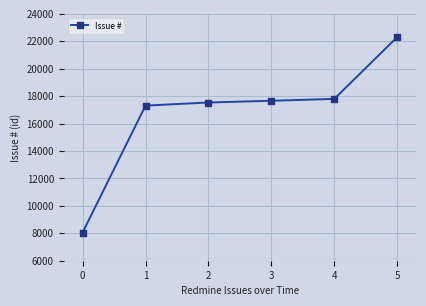

What is the value of the 1st point from the left?

8055